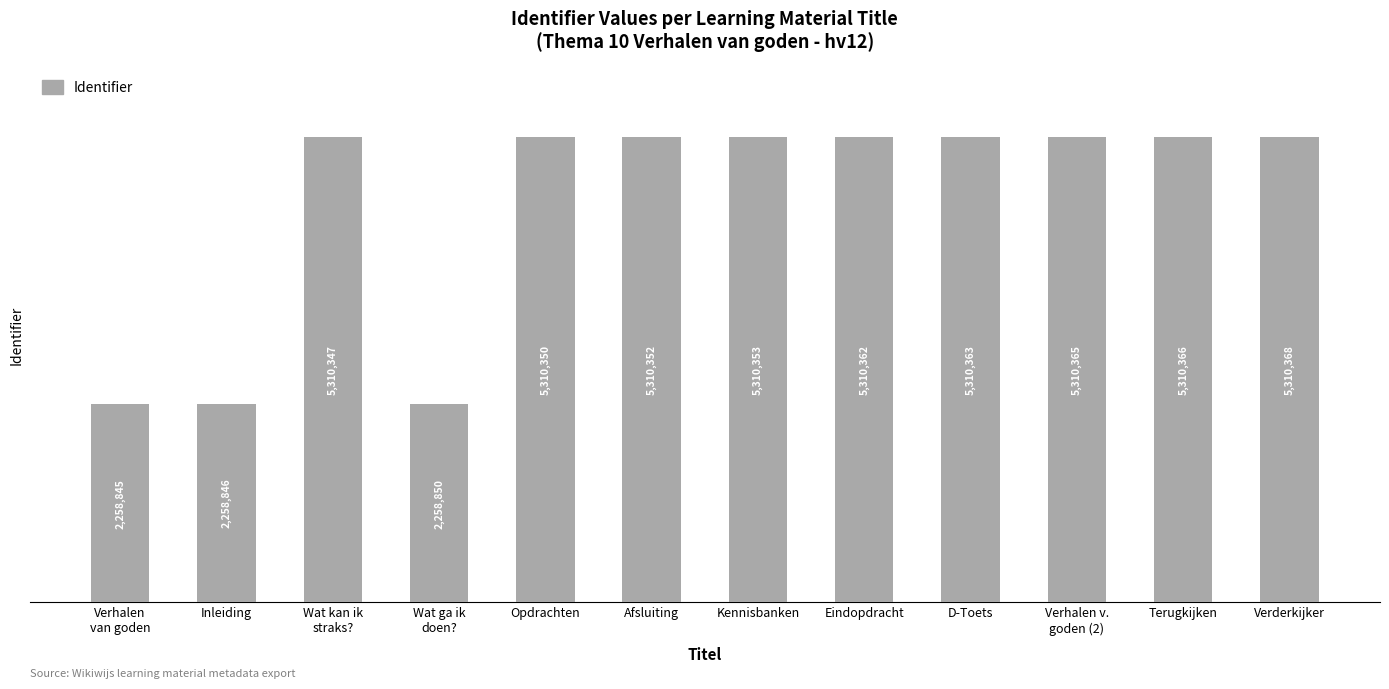

How many categories are shown in the chart?

12